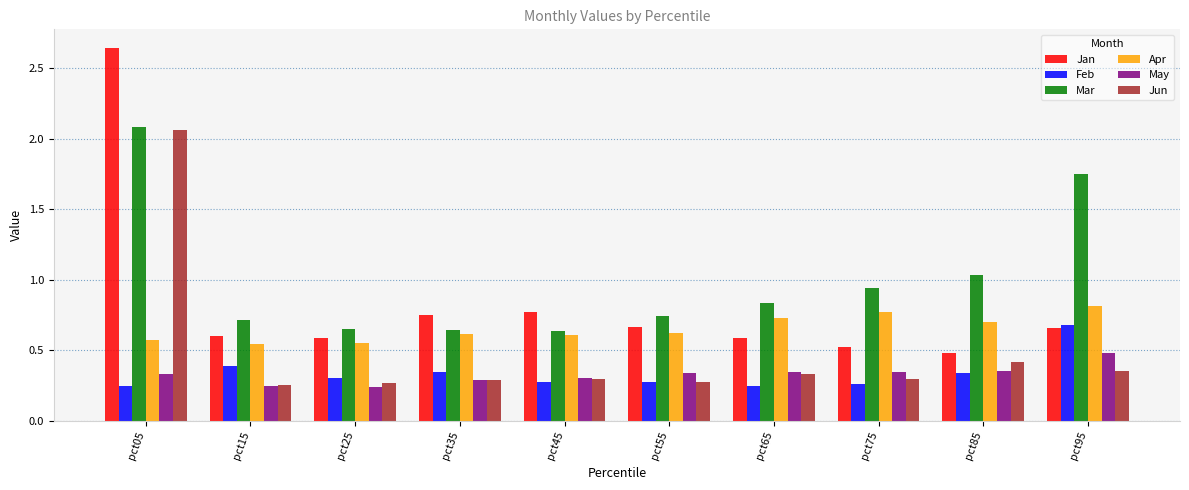

Count the Apr values in the range 0 to 1.

10